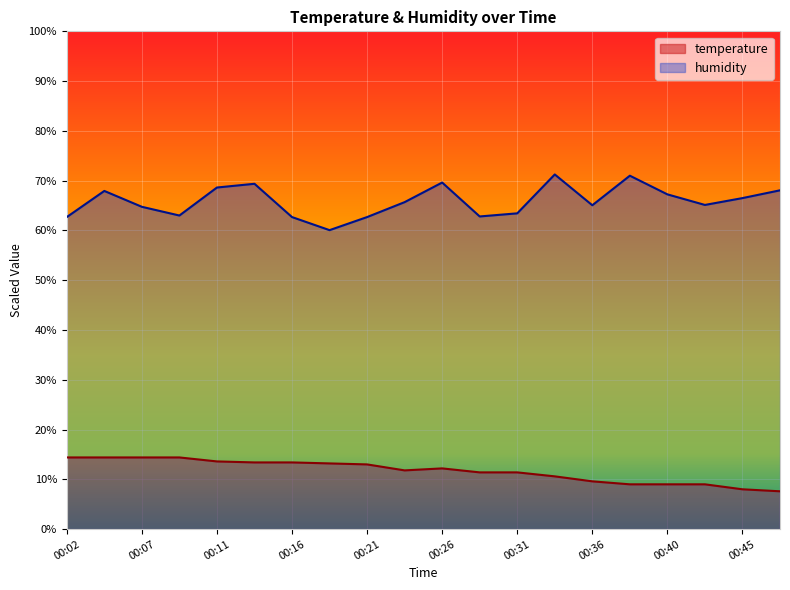

Reading left to right, transcribe all the data shown in this chart.

temperature: 00:02=14.4	00:04=14.4	00:07=14.4	00:09=14.4	00:11=13.6	00:14=13.4	00:16=13.4	00:19=13.2	00:21=13.0	00:23=11.8	00:26=12.2	00:28=11.4	00:31=11.4	00:33=10.6	00:36=9.6	00:38=9.0	00:40=9.0	00:43=9.0	00:45=8.0	00:48=7.6
humidity: 00:02=62.7	00:04=67.9	00:07=64.8	00:09=63.0	00:11=68.6	00:14=69.4	00:16=62.7	00:19=60.1	00:21=62.7	00:23=65.7	00:26=69.6	00:28=62.8	00:31=63.4	00:33=71.2	00:36=65.1	00:38=71.0	00:40=67.2	00:43=65.1	00:45=66.5	00:48=68.1